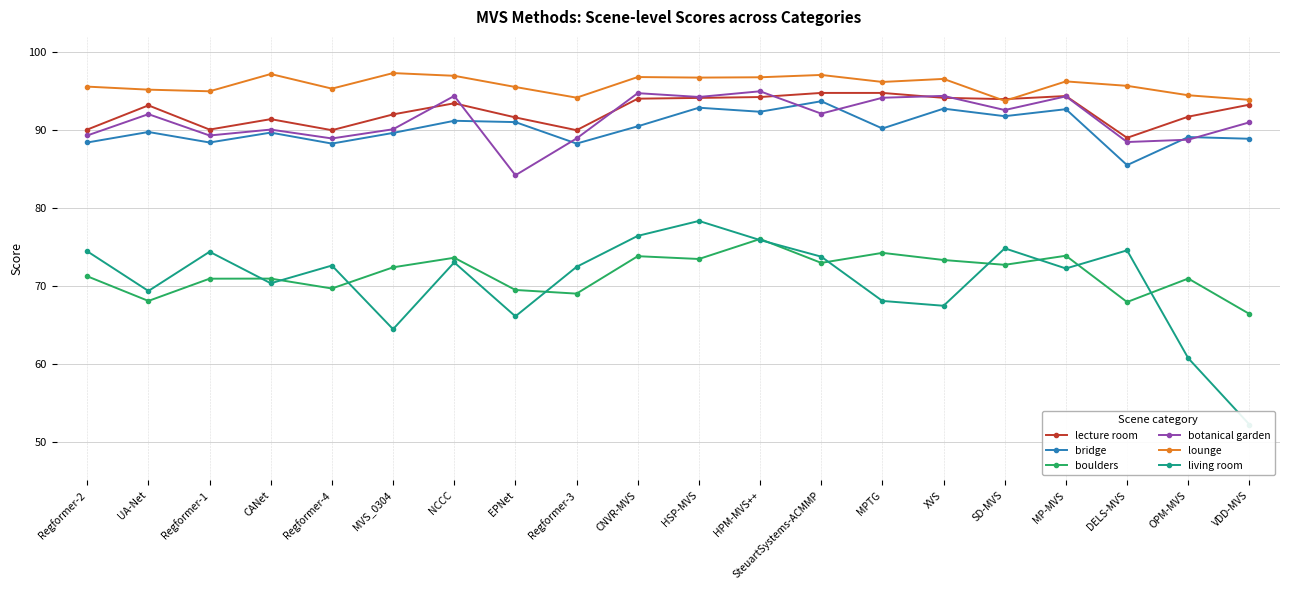

What is the label of the 7th point from the right?

MPTG